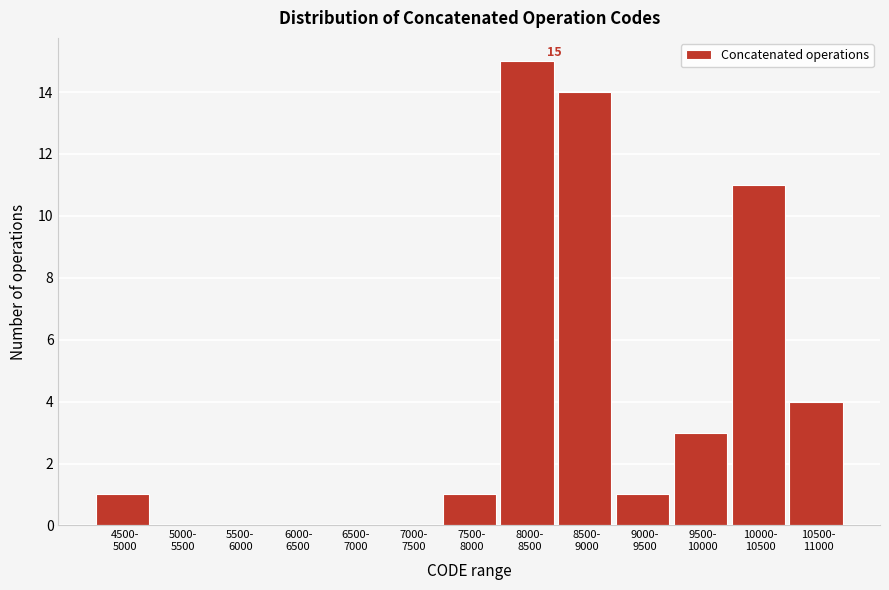

What is the sum of all values?

50